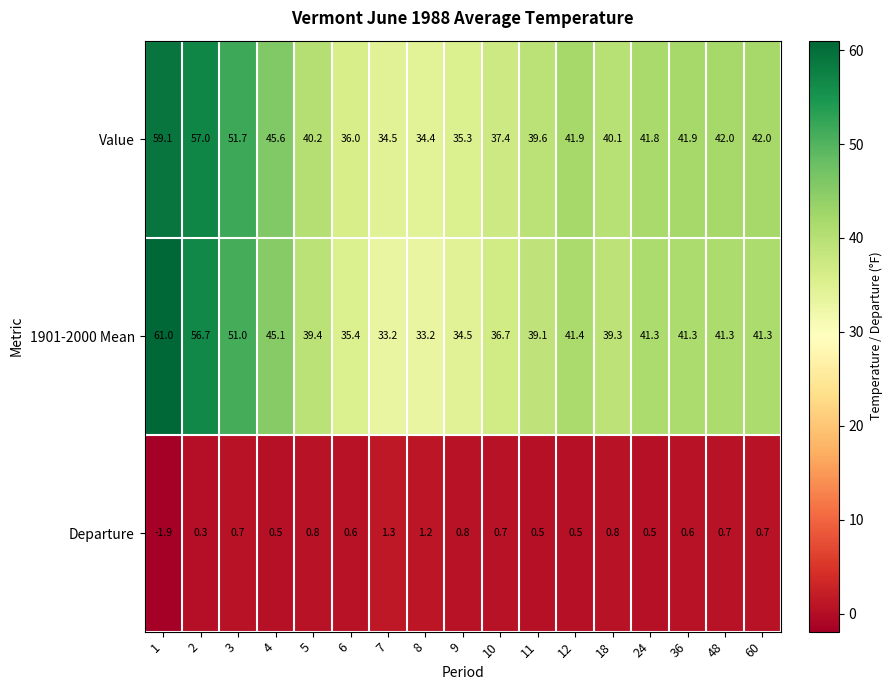

At which label is 1901-2000 Mean closest to 47?

4